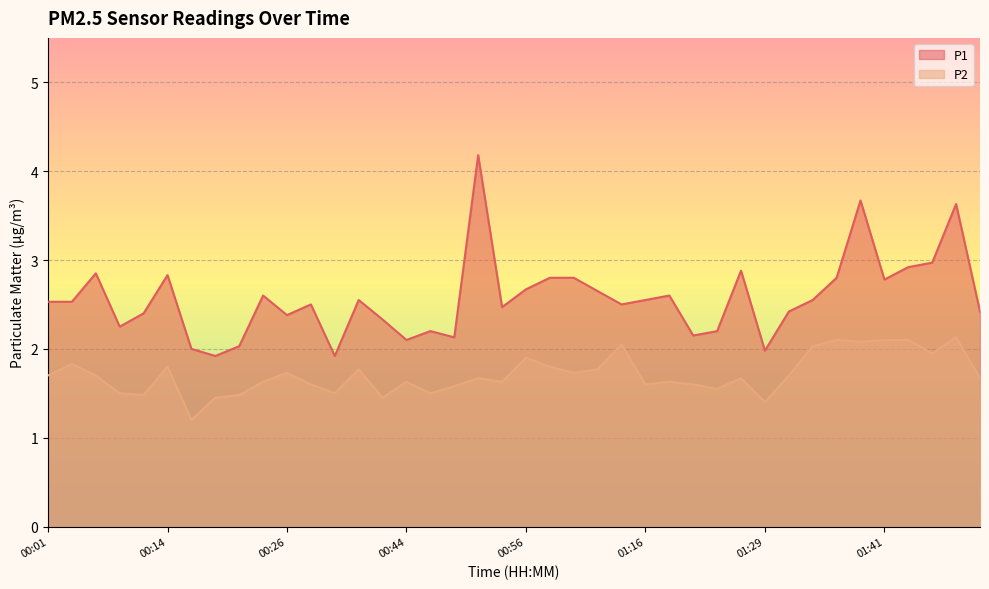

How many lines are shown in the chart?

2